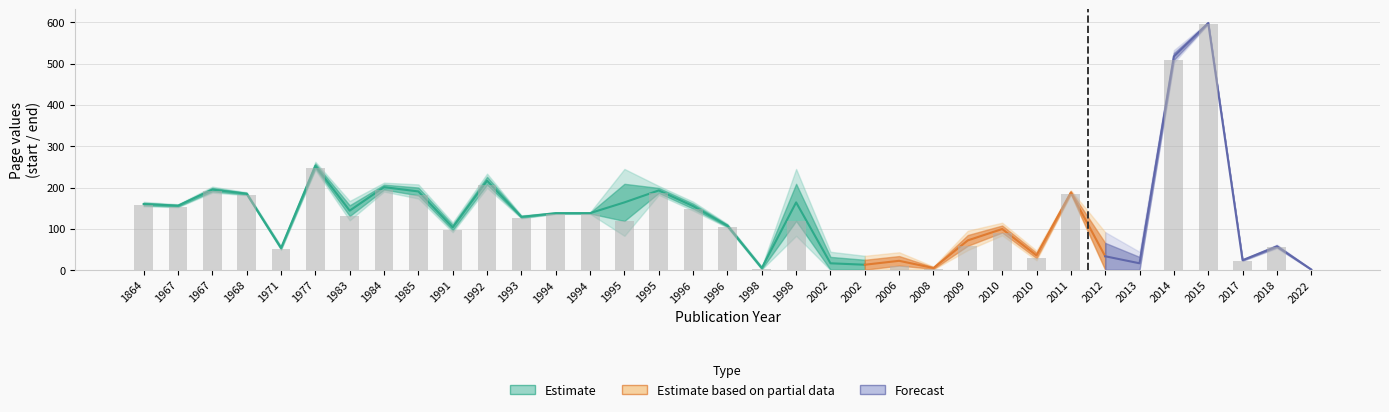

What is the value of the 29th bar from the left?

1